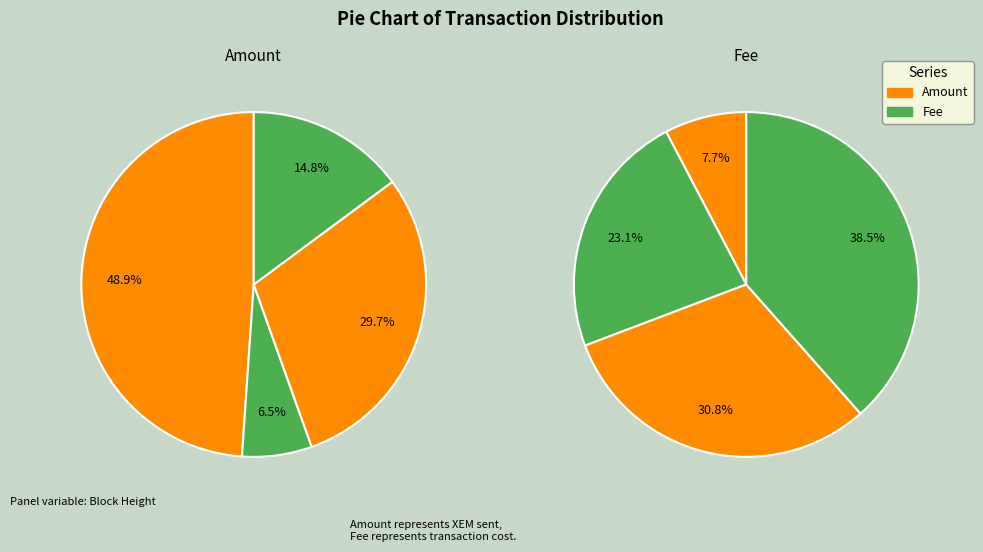

What is the total percentage of 790964 and 648233?

78.6%